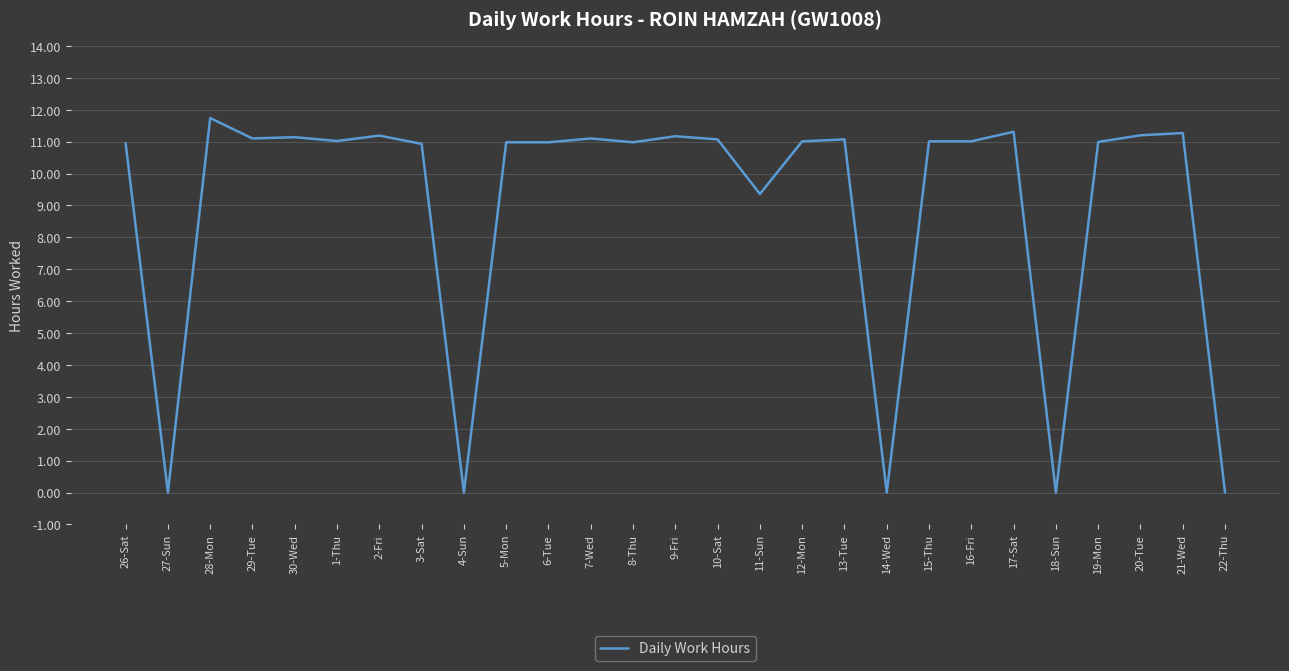

What is the sum of the values at 12-Mon and 5-Mon?

22.0